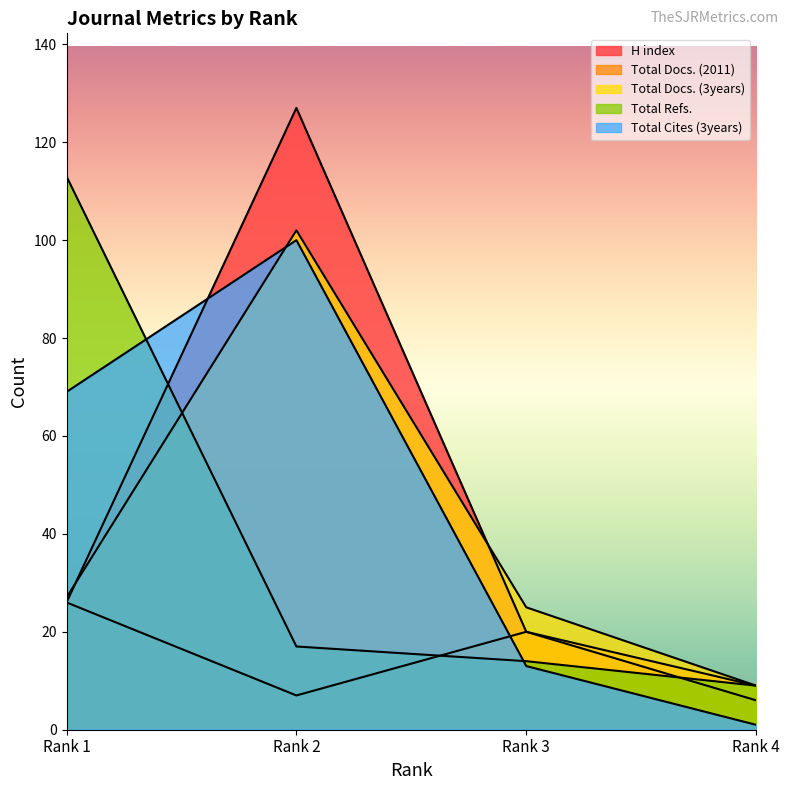

At which label is Total Docs. (2011) closest to 16?

Rank 3